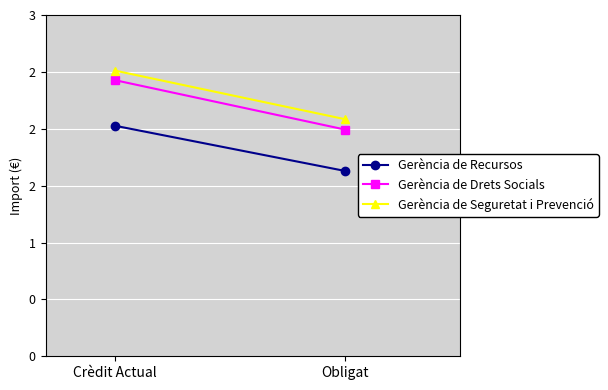

Is it true that Gerència de Seguretat i Prevenció equals 208435050.8 at Obligat?

True